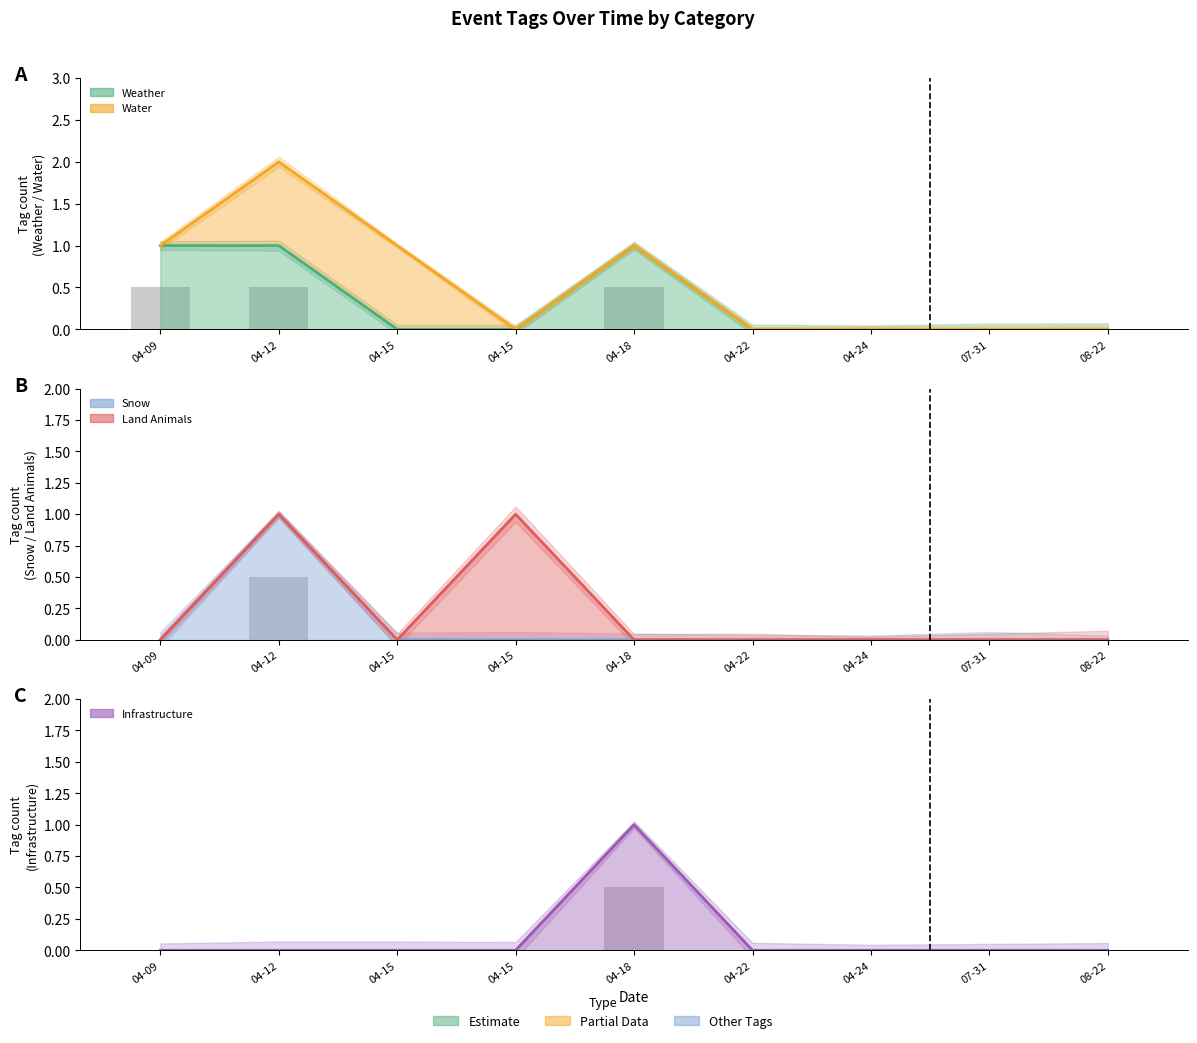

Is it true that WEATHER equals 0 at 2024-08-22?

True